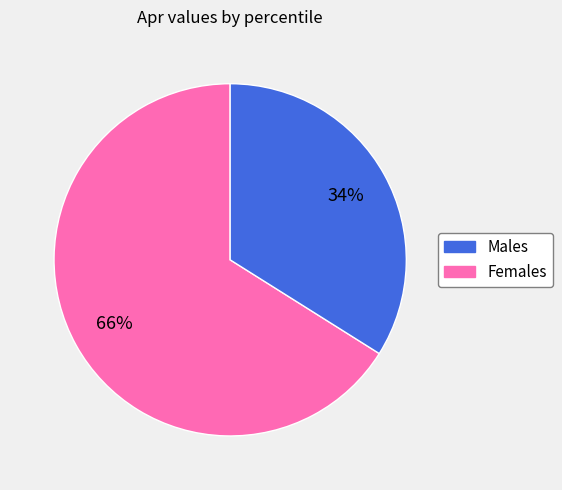

To the nearest percent, what is the difference between the Females and Males slice percentages?

32%